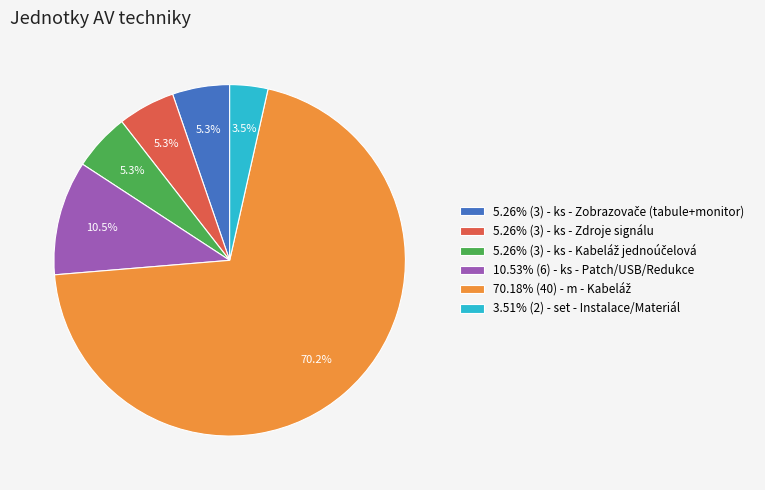

Approximately how many times larger is the value at 5.26% (3) - ks - Zdroje signálu compared to 10.53% (6) - ks - Patch/USB/Redukce?

0.5